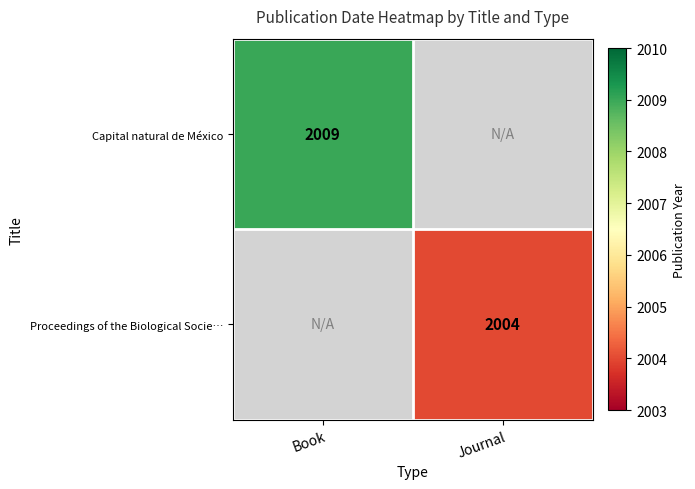

The value of Proceedings of the Biological Socie… at Journal is 2004. True or false?

True